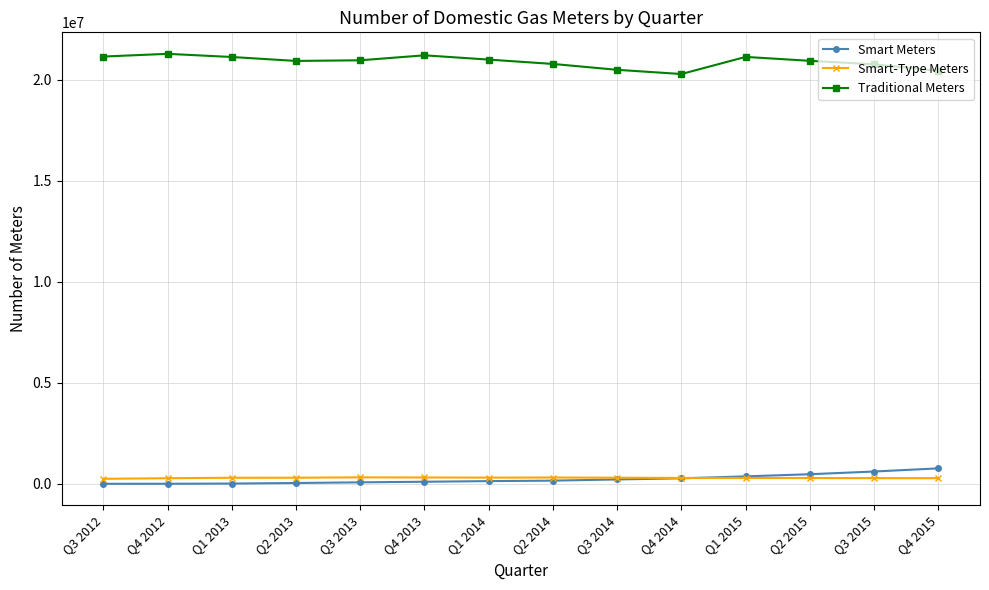

At Q3 2013, list the series in order from smallest to largest.

Smart Meters, Smart-Type Meters, Traditional Meters